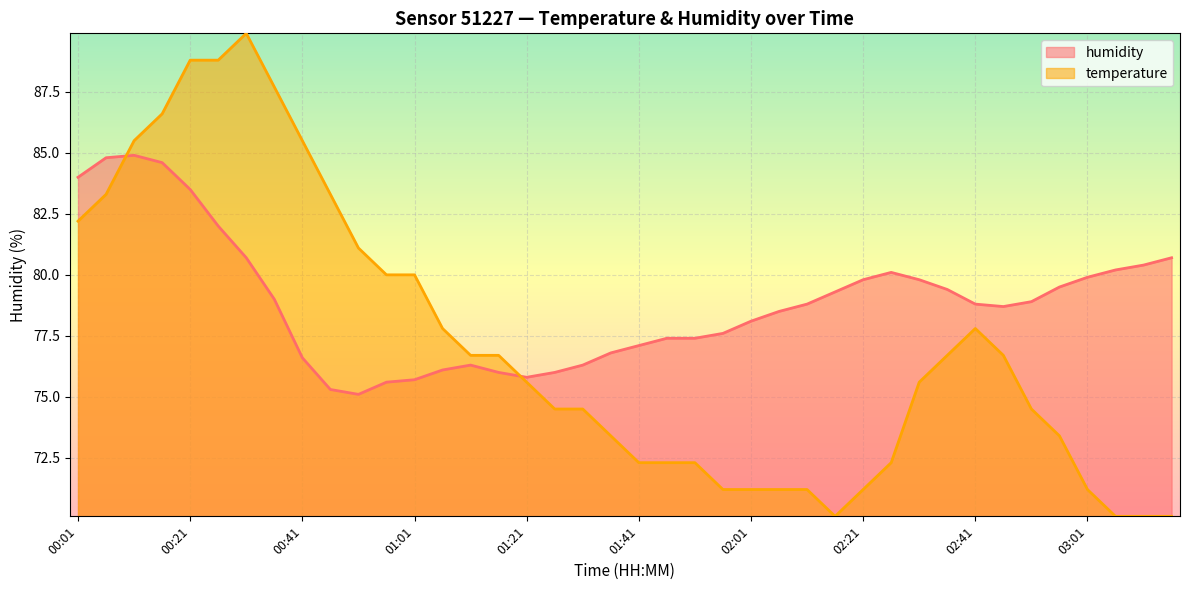

At which category is the sum across all series the highest?

00:21